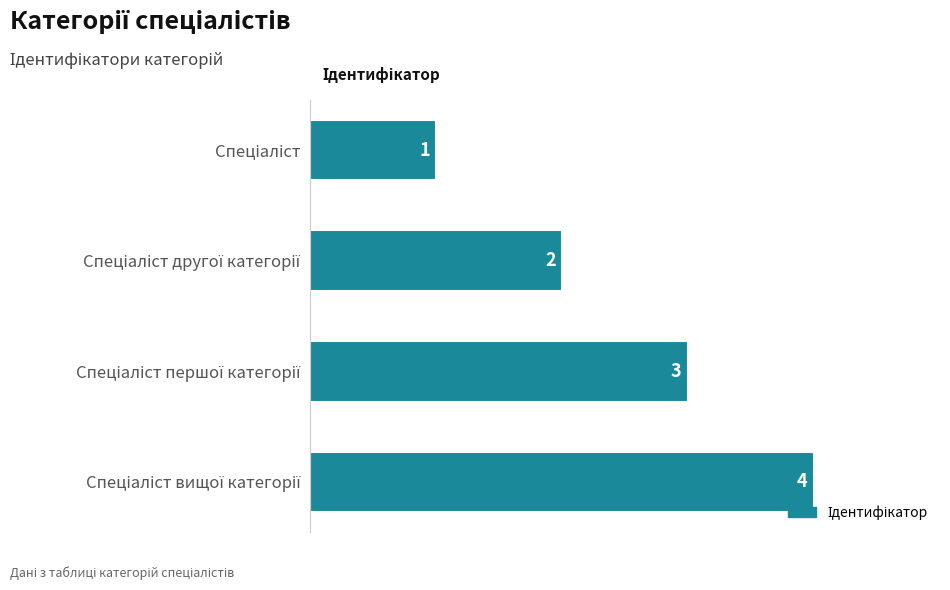

What is the value of the 3rd bar from the top?

3